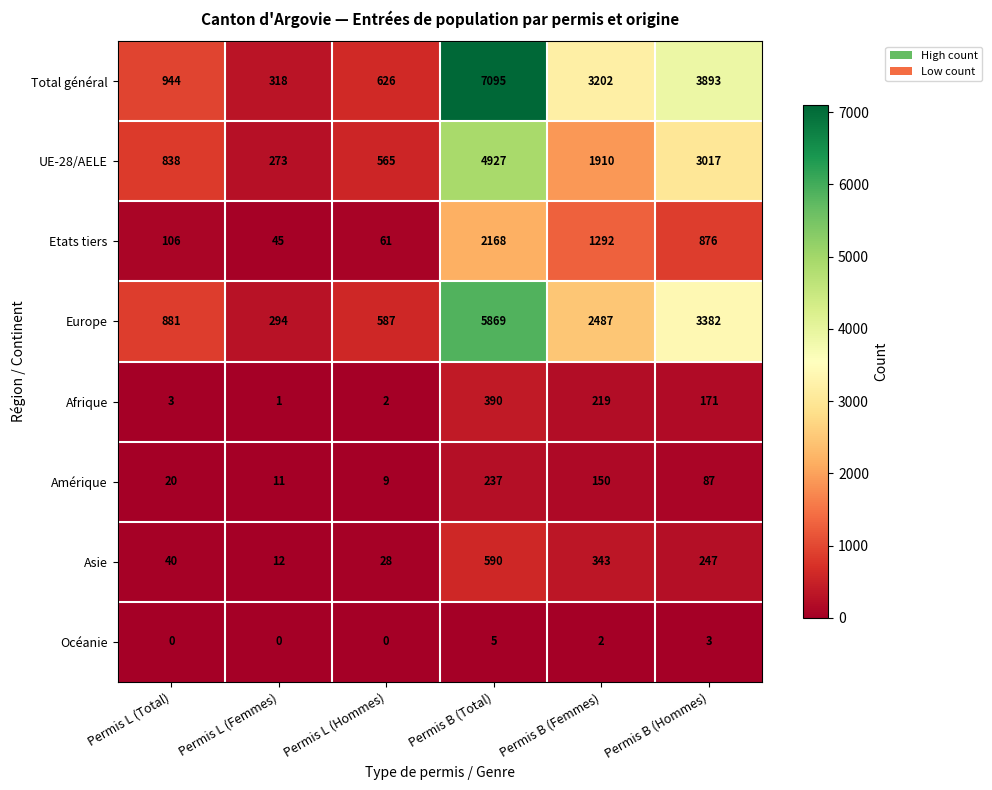

What is the difference between the maximum and minimum values in the UE-28/AELE series?

4654